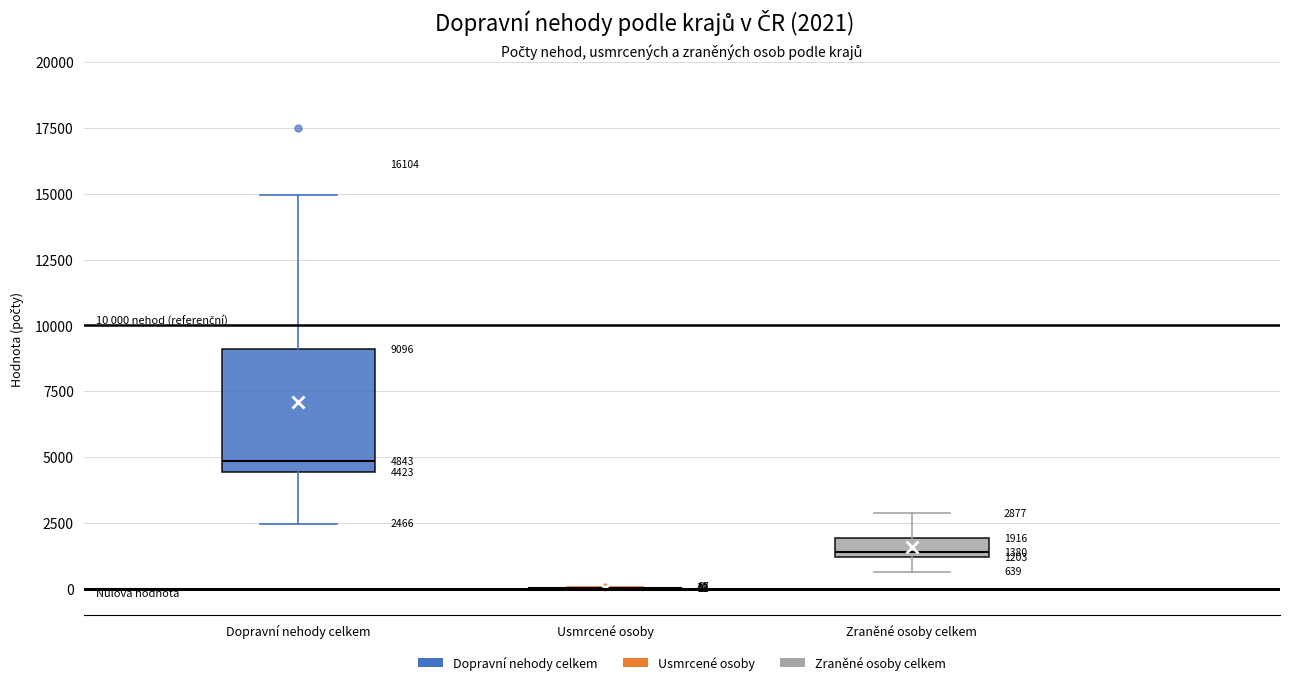

Comparing the boxes themselves (not the whiskers), which one is the tallest?

Dopravní nehody celkem